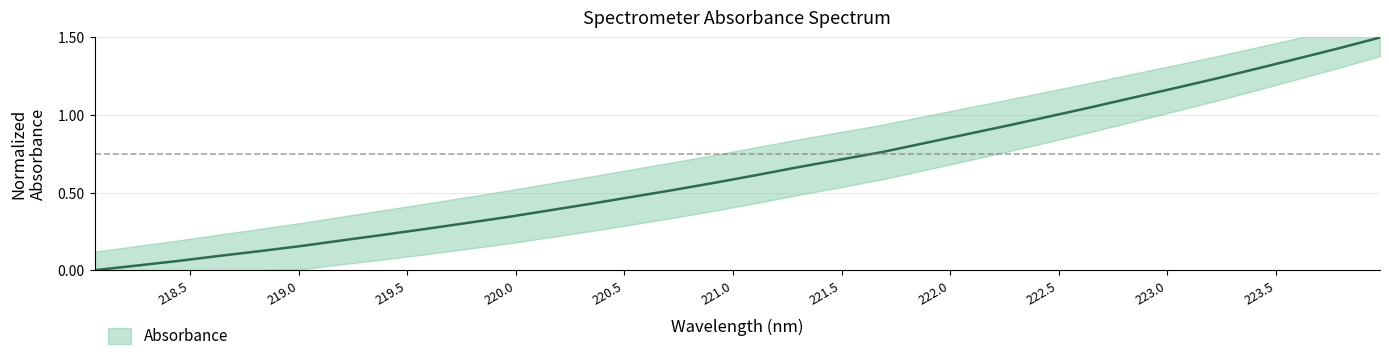

How many data points does each series have?

32